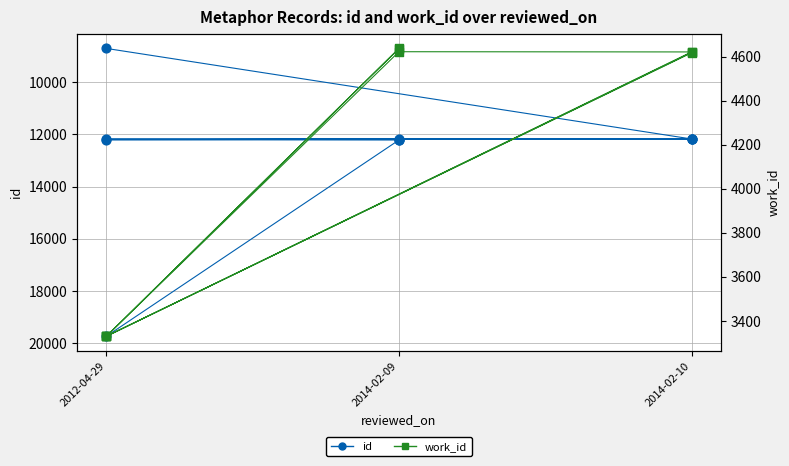

Which series has the largest Y range (max minus min)?

id